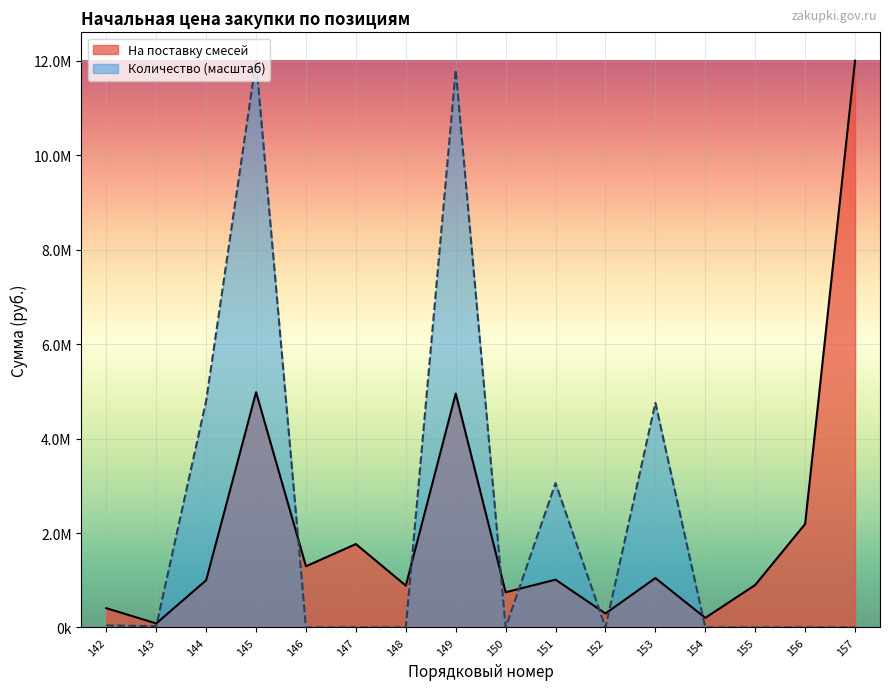

Reading right to left, transcribe all the data shown in this chart.

На поставку смесей: 12000000.0	2191734.2	900000.0	203332.7	1046363.3	295559.7	1012500.0	745883.6	4952160.0	885616.7	1766336.7	1295766.7	4981248.0	1000287.3	85405.2	408064.0
Количество: 226.4	226.4	226.4	226.4	4755434.8	226.4	3057065.2	226.4	11804347.8	226.4	226.4	226.4	12000000.0	4800724.6	27173.9	43478.3